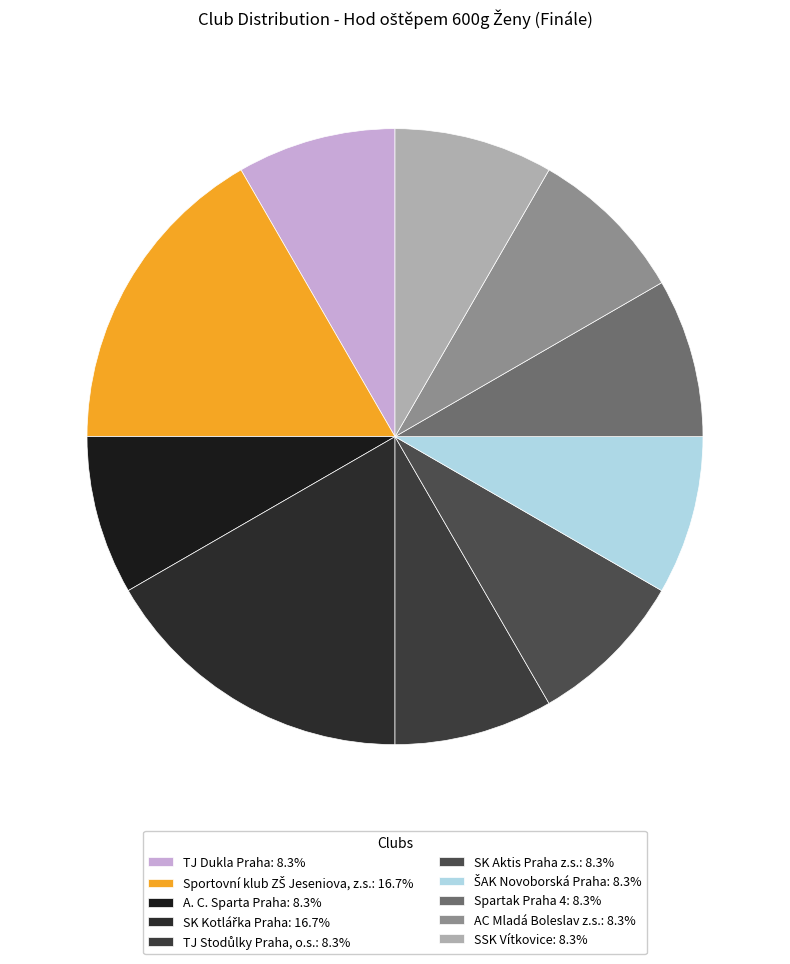

How many segments does this pie chart have?

10